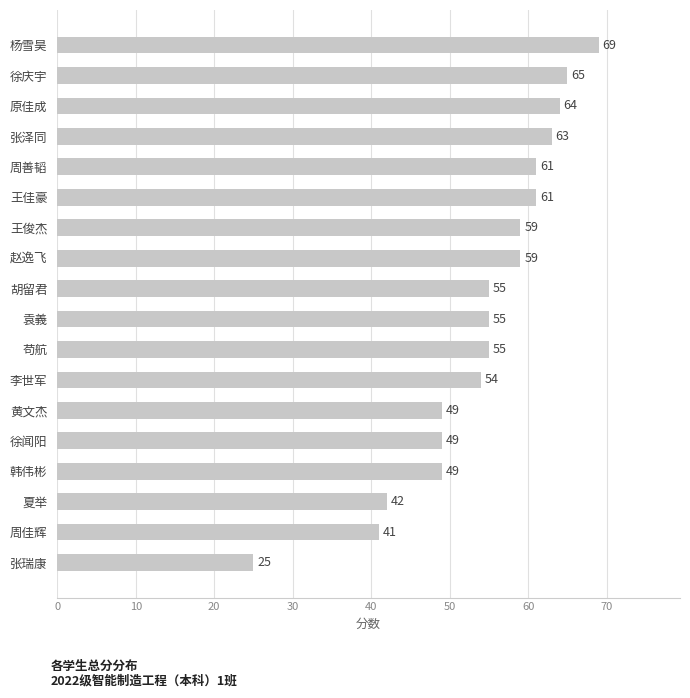

What is the sum of all values?

975